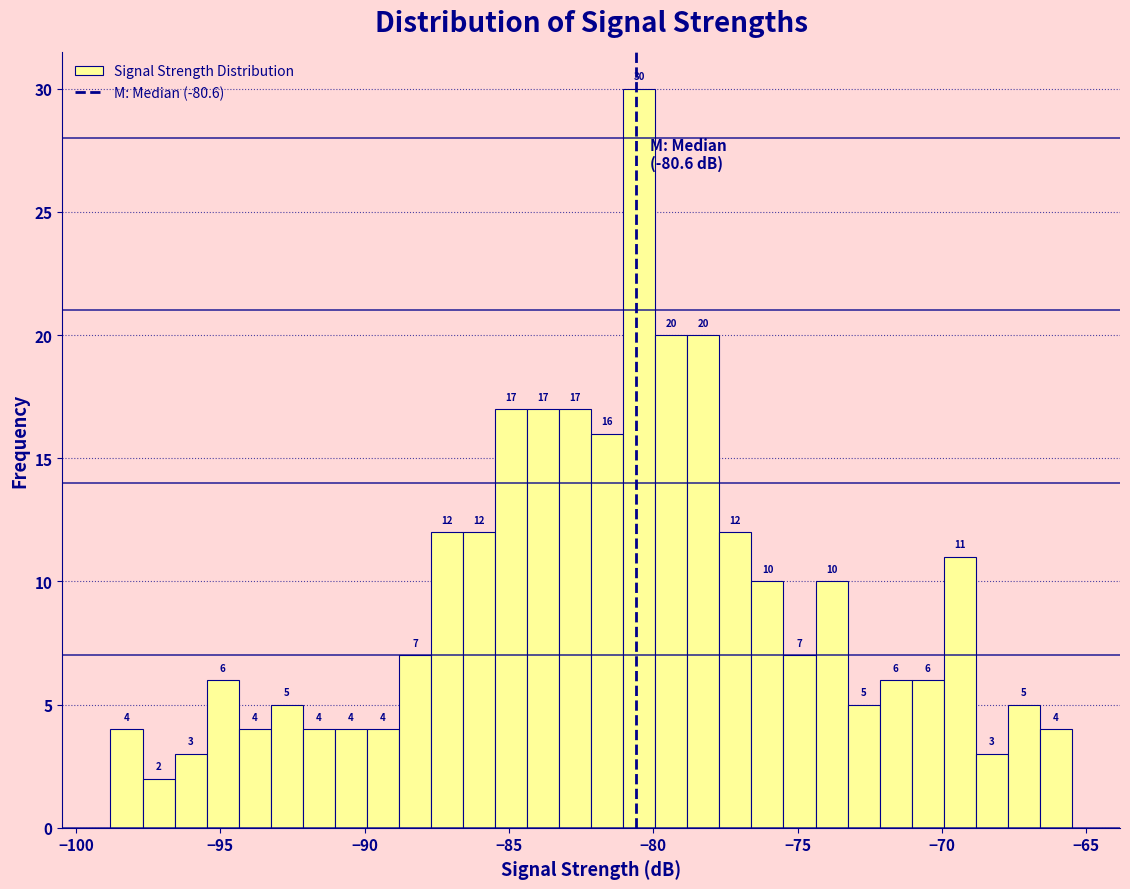

Read against the x-axis, roughly where is the centre of the tallest bar?

-80.5